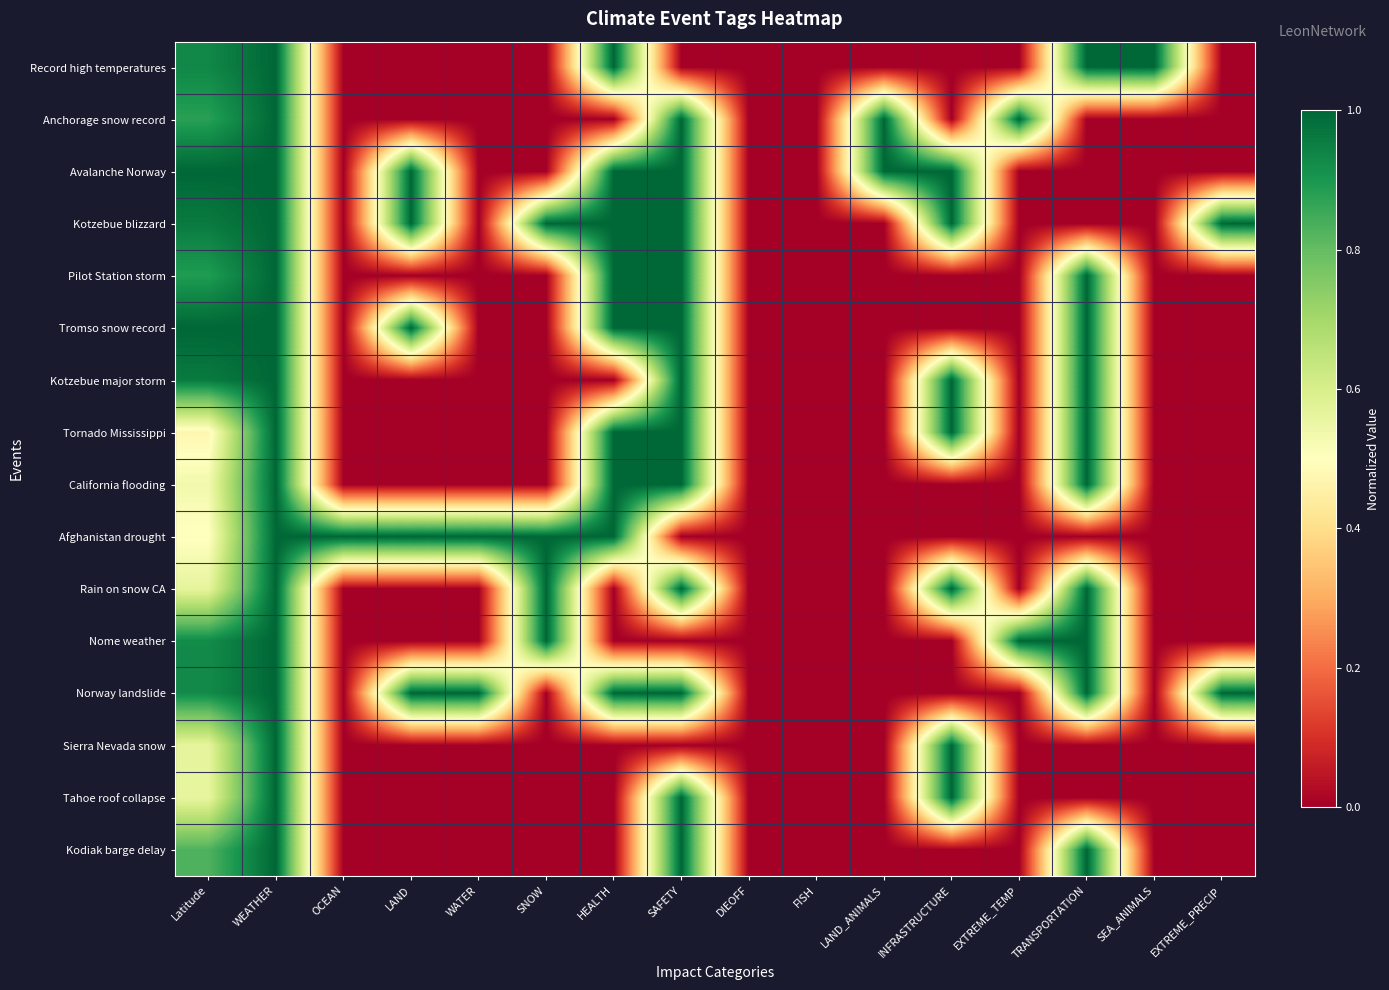

Rank the series by their maximum value, from highest to lowest.

Record high temperatures, Anchorage snow record, Avalanche Norway, Kotzebue blizzard, Pilot Station storm, Tromso snow record, Kotzebue major storm, Tornado Mississippi, California flooding, Afghanistan drought, Rain on snow CA, Nome weather, Norway landslide, Sierra Nevada snow, Tahoe roof collapse, Kodiak barge delay